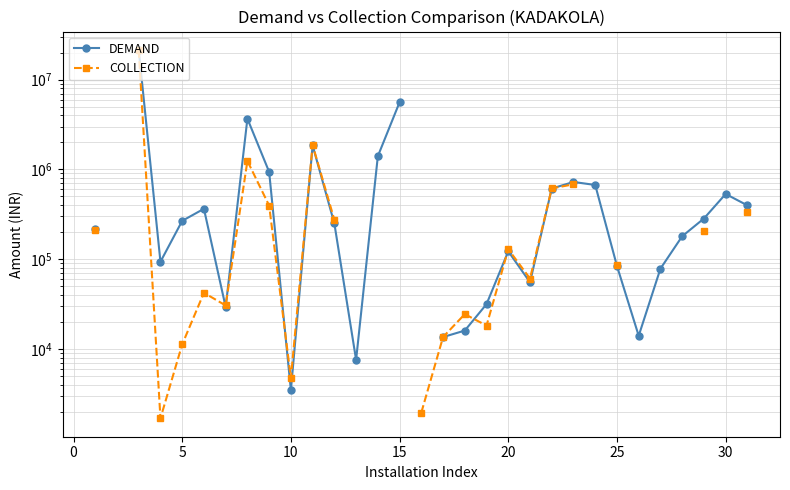

What are all the series names shown in the legend?

DEMAND, COLLECTION